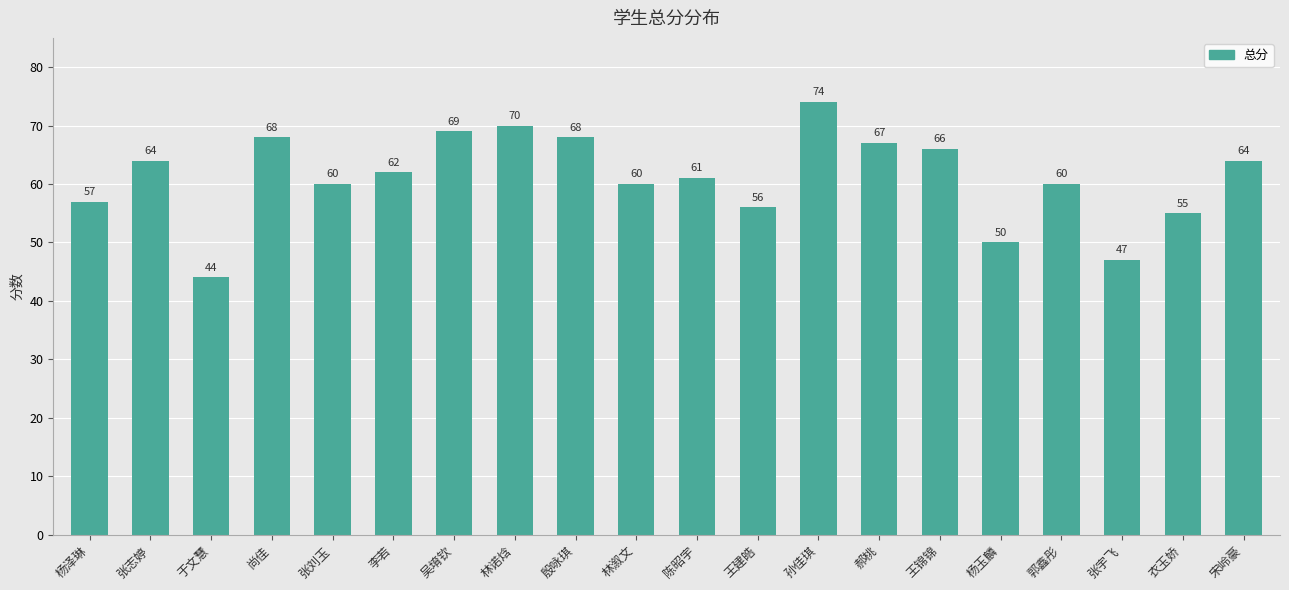

What value does the data have at 林溆文, to the nearest 10?

60